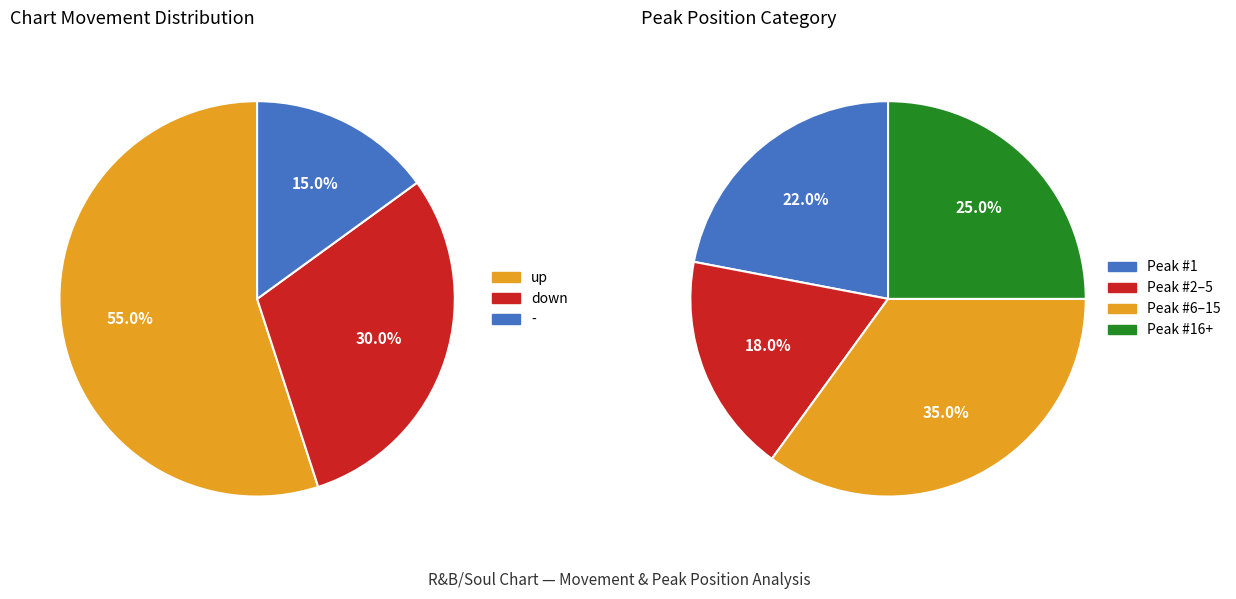

To the nearest percent, what portion does up represent?

55%